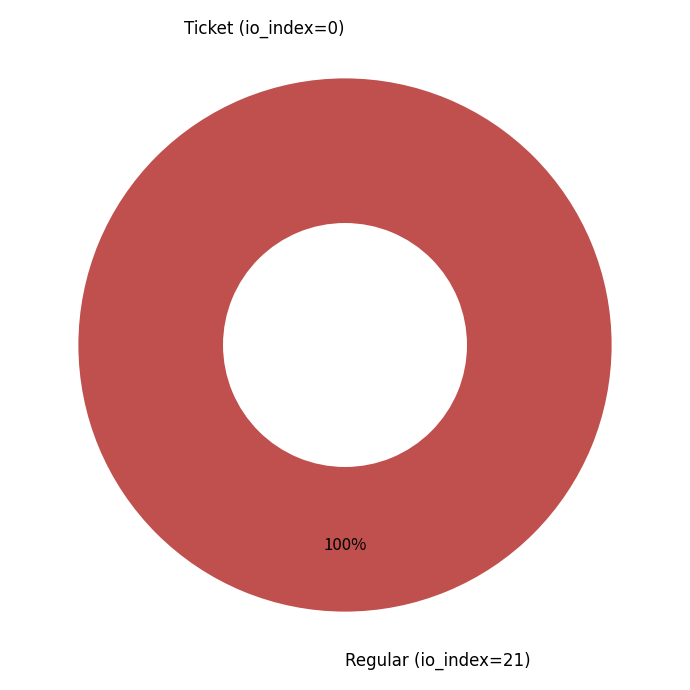

What is the smallest slice in the pie chart?

Ticket (io_index=0)